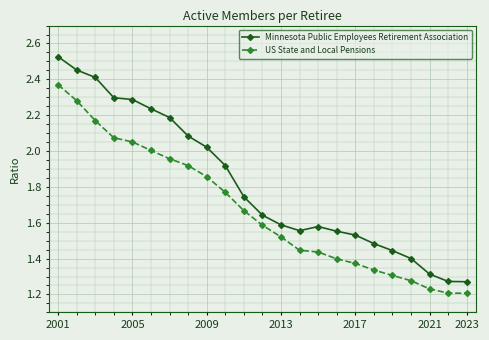

Which series has the largest total across all categories?

Minnesota Public Employees Retirement Association